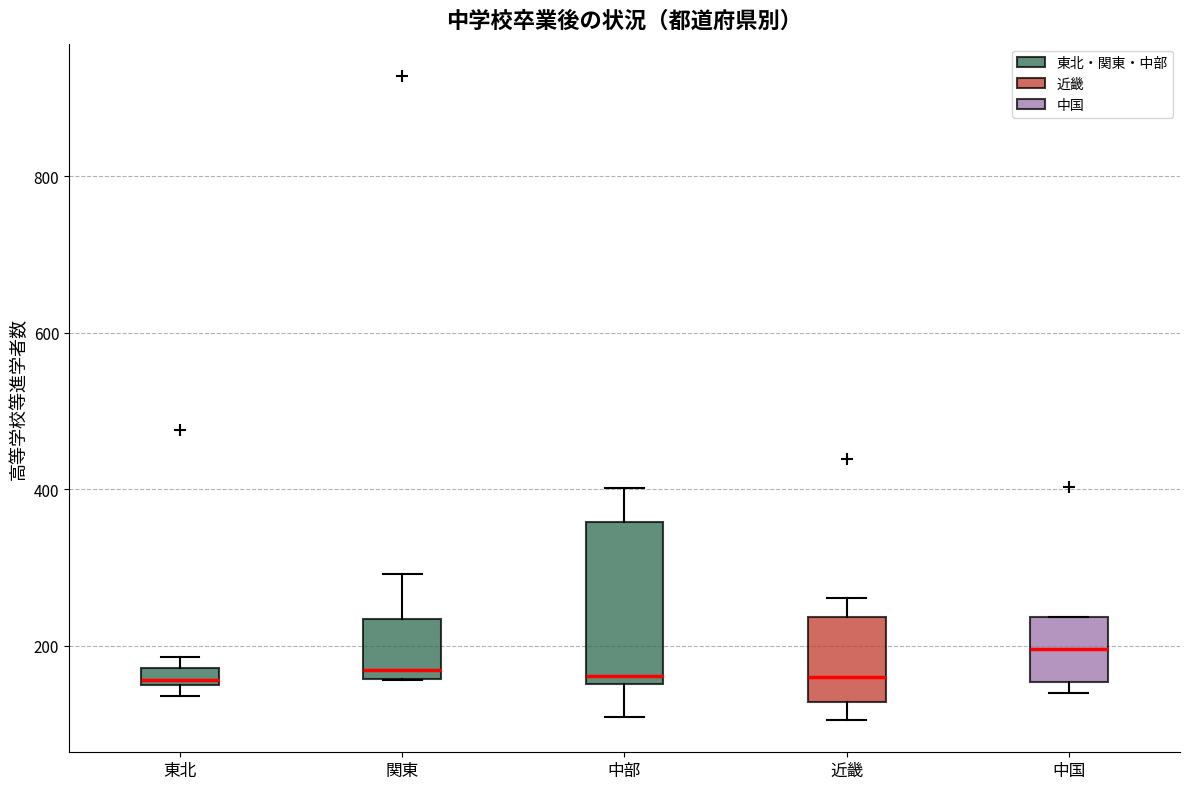

Where is the upper edge of the box for 東北 on the y-axis? The values are not printed on the chart, so give them approximately, as read against the axis.

180